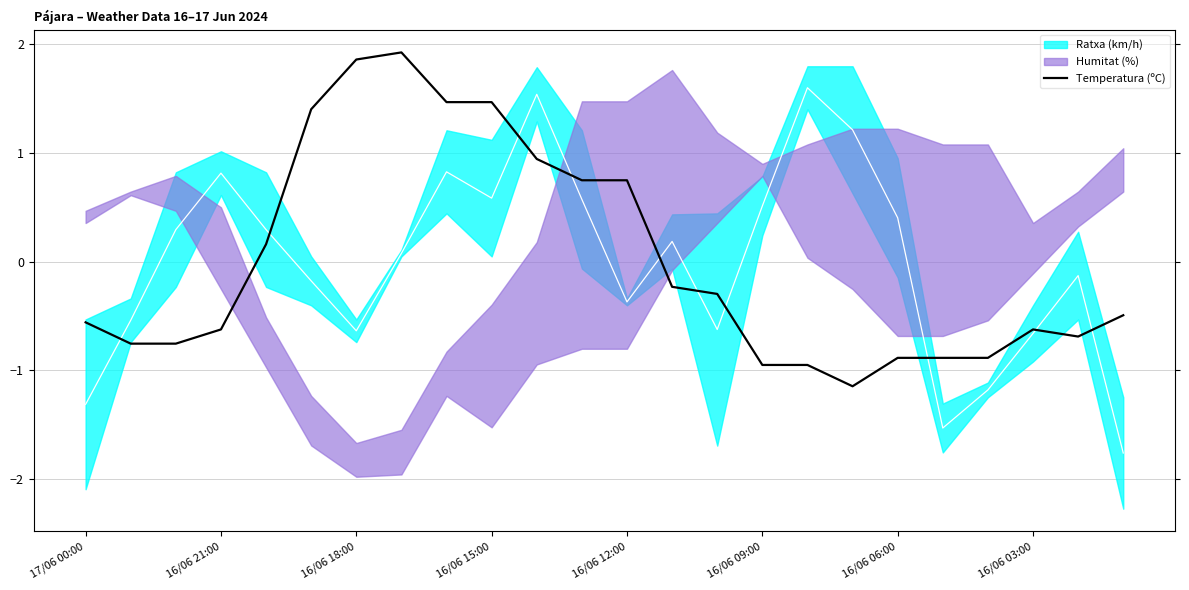

The chart shows a value of 0.9 at 10. True or false?

True